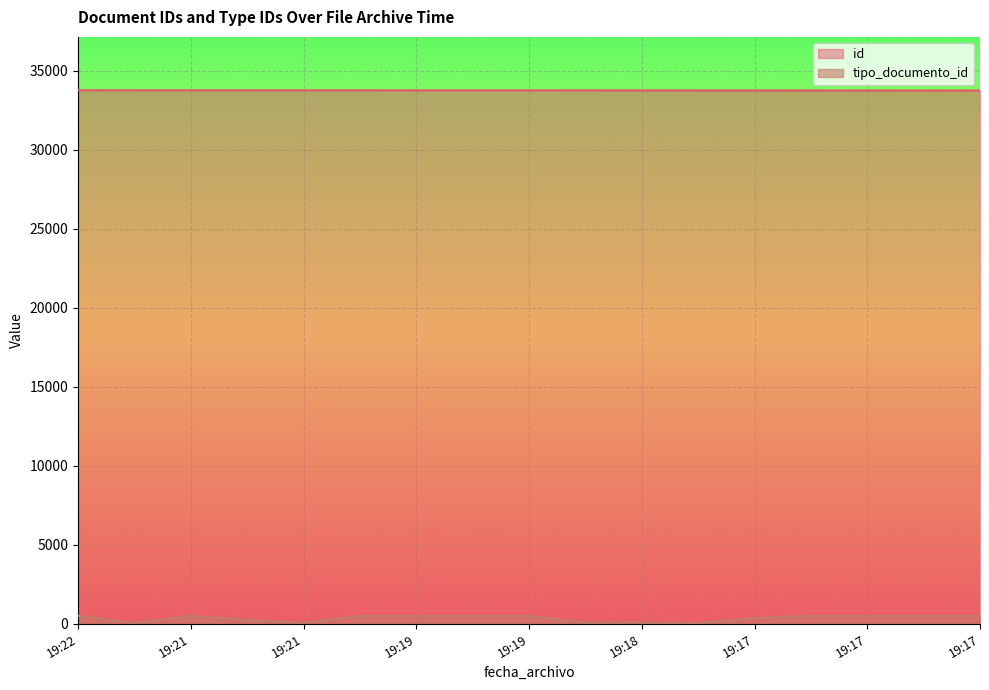

How many lines are shown in the chart?

2